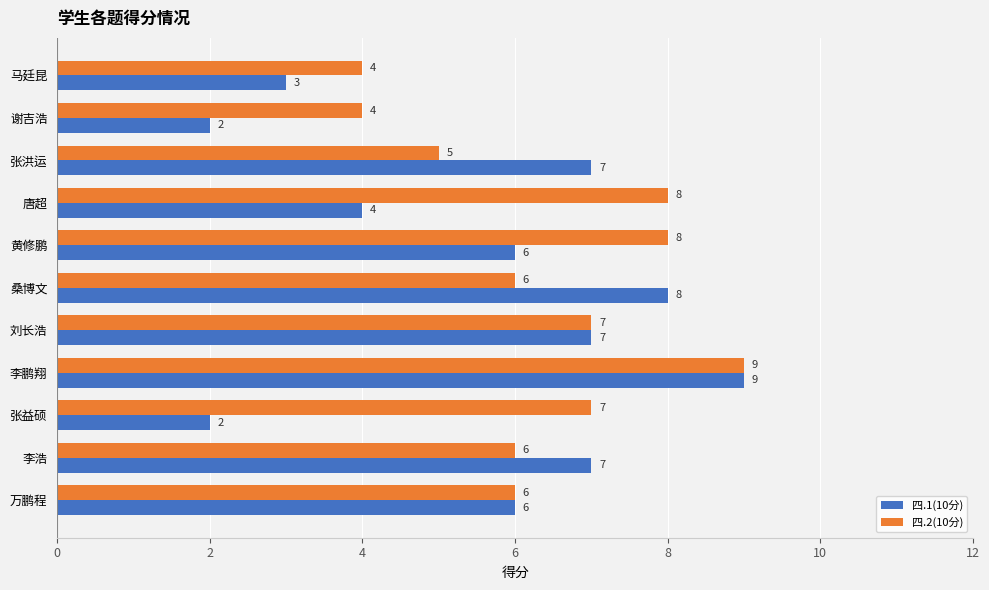

What is the sum of all 四.2(10分) values?

70